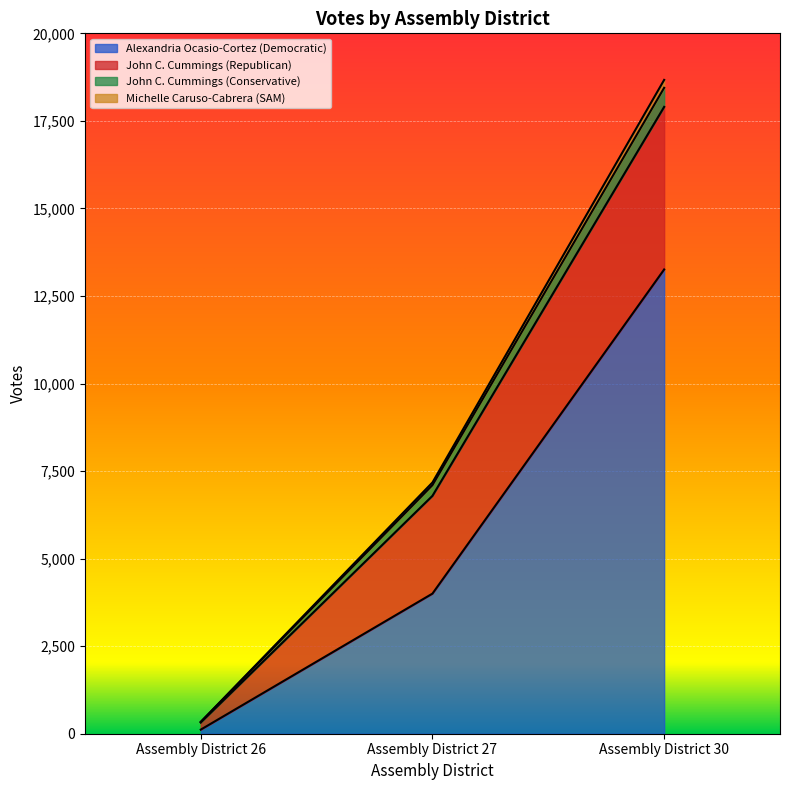

At which label does Alexandria Ocasio-Cortez (Democratic) reach its minimum?

Assembly District 26